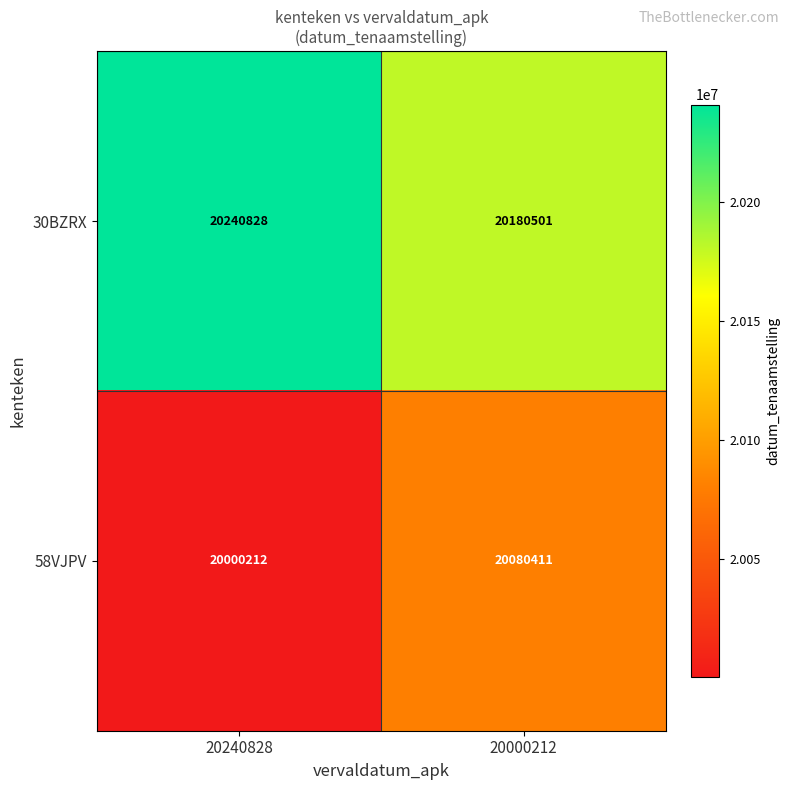

Which series has the largest range (max minus min)?

58VJPV